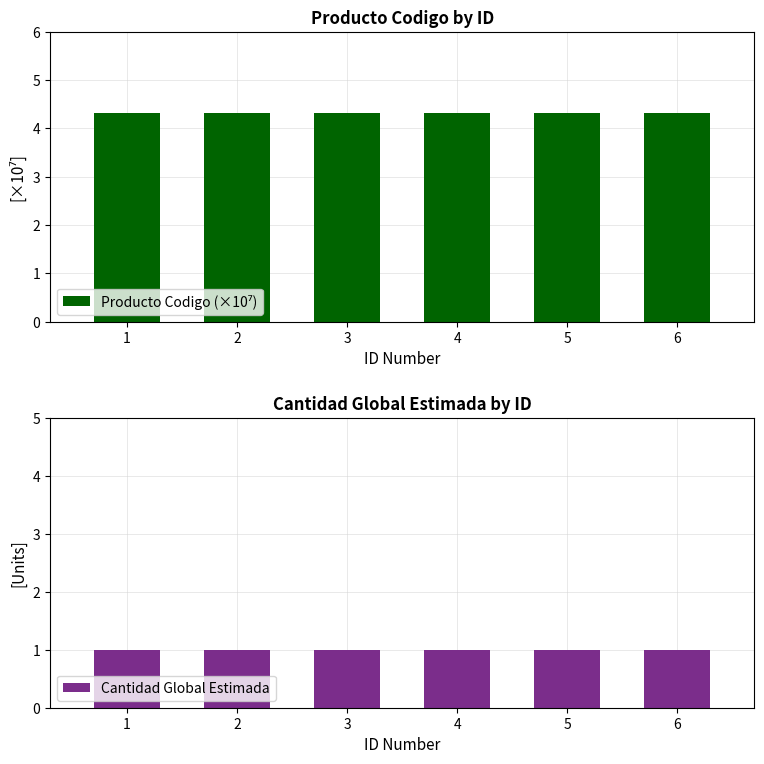

What are all the series names shown in the legend?

Producto Codigo (×10⁷), Cantidad Global Estimada